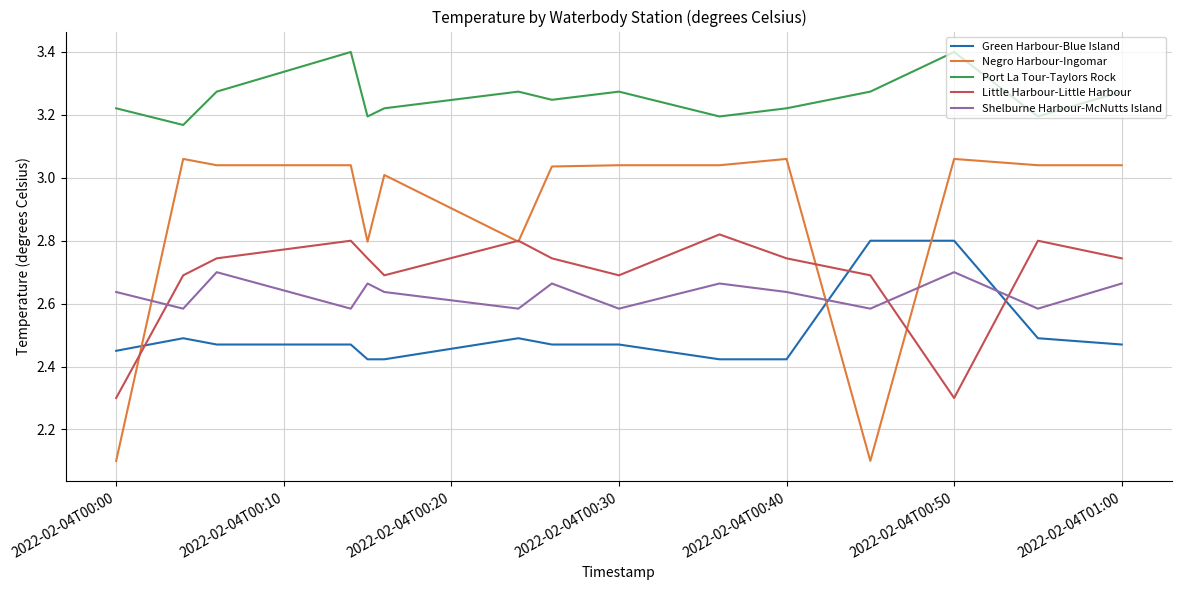

What is the minimum value for Negro Harbour-Ingomar?

2.1